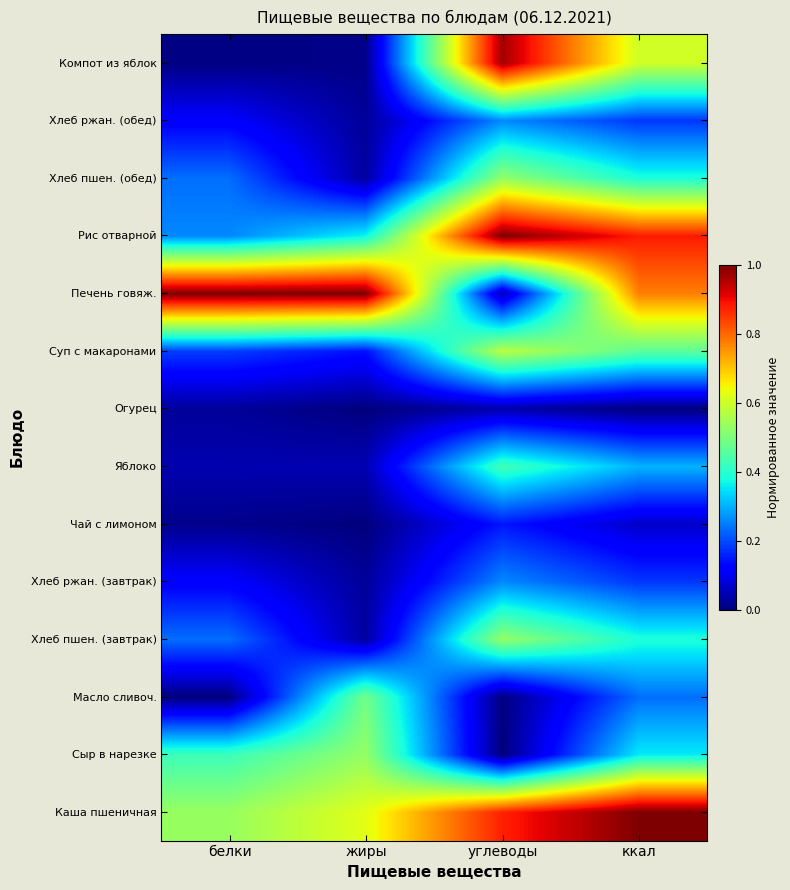

What is the maximum value shown in the chart?

1.0